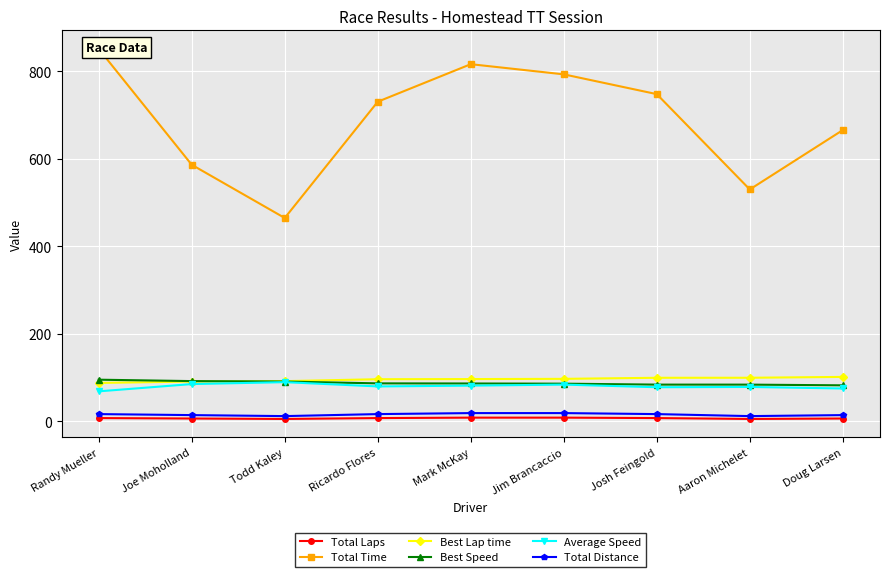

At how many categories does at least one series exceed 78?

9